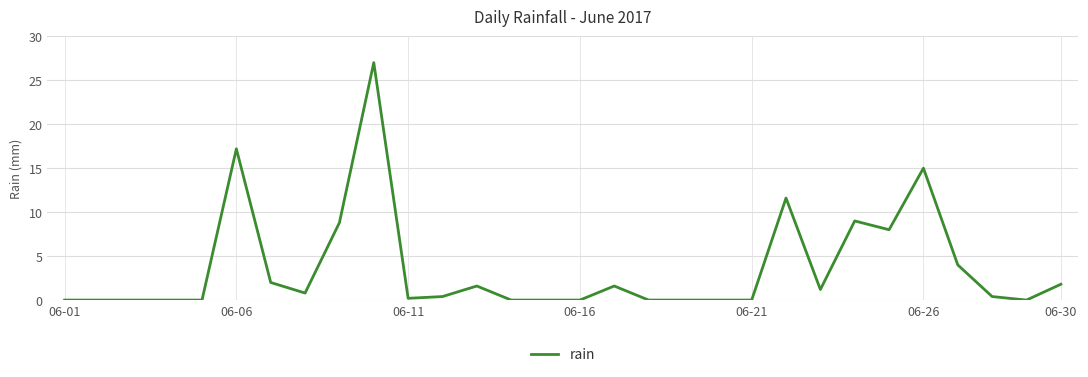

What is the difference between the maximum and minimum values?

27.0